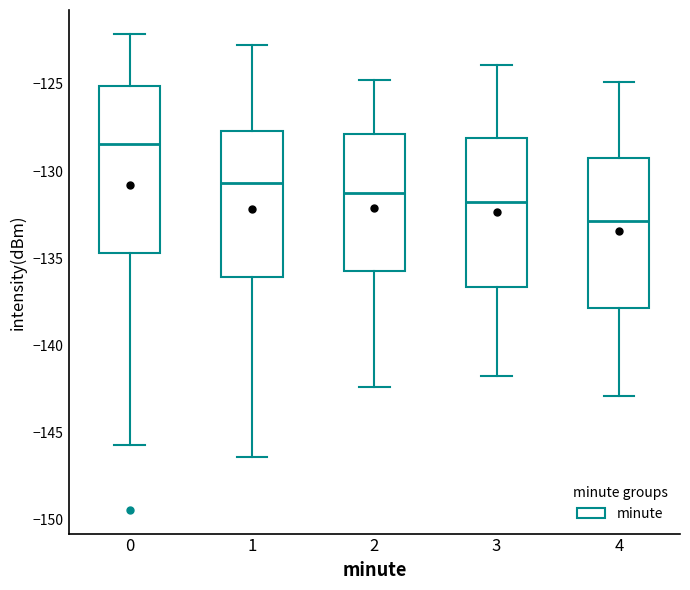

Reading left to right, read every box against the y-axis: the position of its median line, the range the box covers, and the ends of its whiskers. The values are not printed on the chart, so give them approximately, as read against the axis.

0: median -128.5, box -134.5 to -125.0, whiskers -146.0 to -122.0
1: median -130.5, box -136.0 to -127.5, whiskers -146.5 to -123.0
2: median -131.0, box -135.5 to -128.0, whiskers -142.5 to -125.0
3: median -131.5, box -136.5 to -128.0, whiskers -142.0 to -124.0
4: median -133.0, box -138.0 to -129.0, whiskers -143.0 to -125.0